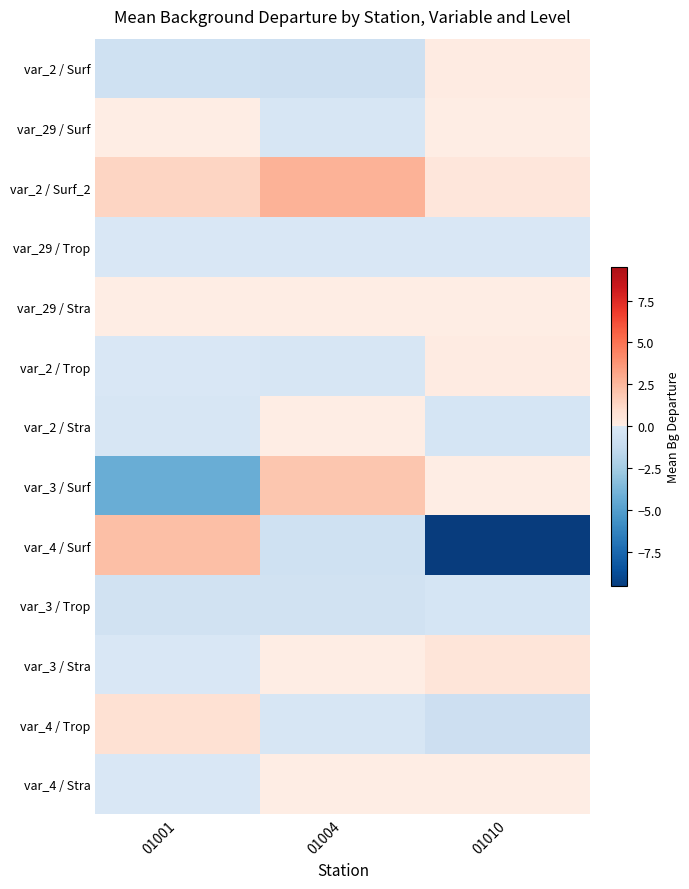

Reading left to right, extract all data points from this chart.

var_2 / Surf: 01001=-0.6	01004=-0.7	01010=0.1
var_29 / Surf: 01001=0.1	01004=-0.2	01010=0.0
var_2 / Surf_2: 01001=1.4	01004=2.7	01010=0.5
var_29 / Trop: 01001=-0.0	01004=-0.0	01010=-0.0
var_29 / Stra: 01001=0.0	01004=0.0	01010=0.0
var_2 / Trop: 01001=-0.0	01004=-0.1	01010=0.1
var_2 / Stra: 01001=-0.1	01004=0.0	01010=-0.3
var_3 / Surf: 01001=-4.2	01004=2.0	01010=0.0
var_4 / Surf: 01001=2.3	01004=-0.6	01010=-9.5
var_3 / Trop: 01001=-0.5	01004=-0.6	01010=-0.3
var_3 / Stra: 01001=-0.1	01004=0.0	01010=0.6
var_4 / Trop: 01001=0.9	01004=-0.2	01010=-0.8
var_4 / Stra: 01001=-0.0	01004=0.0	01010=0.0